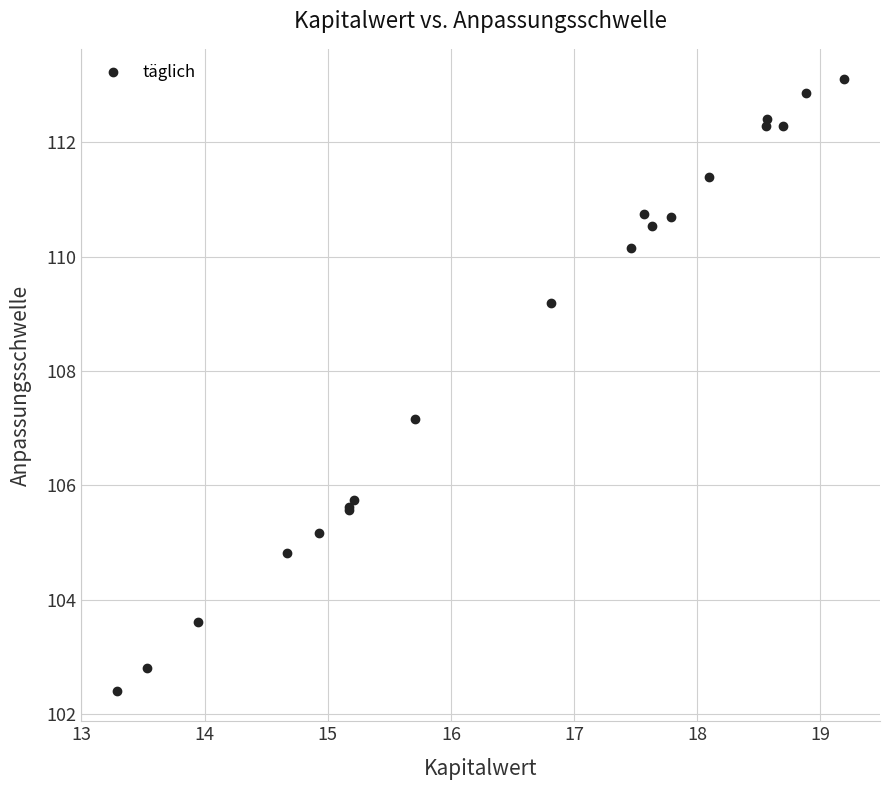

What Y value in the scatter plot is closest to 107?

107.2